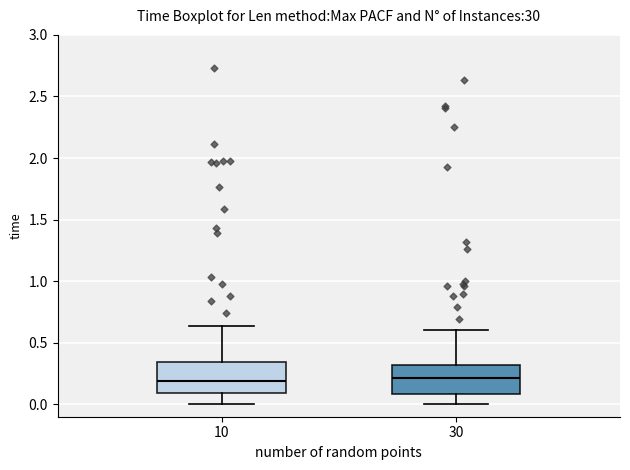

Reading left to right, transcribe this box plot: for each box, give where its median line is, the range the box spans, and where its two whiskers end, as read against the y-axis. The values are not printed on the chart, so give them approximately, as read against the axis.

10: median 0.20, box 0.10 to 0.35, whiskers 0.00 to 0.65
30: median 0.20, box 0.10 to 0.30, whiskers 0.00 to 0.60